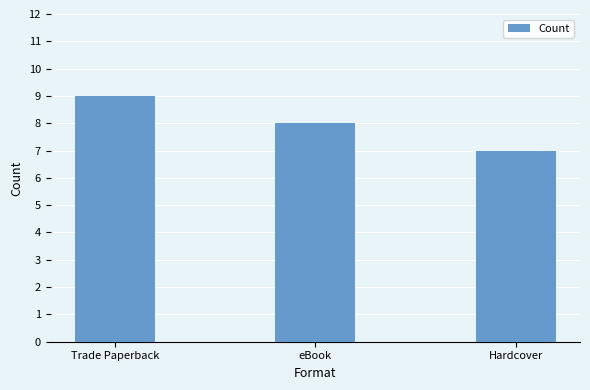

Rank the categories by value from lowest to highest.

Hardcover, eBook, Trade Paperback